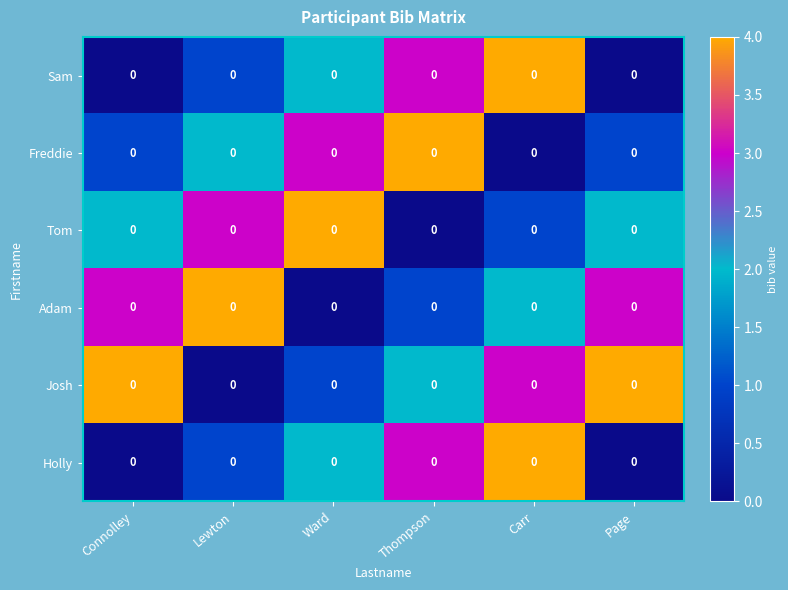

How many positive values does the Holly series have?

4